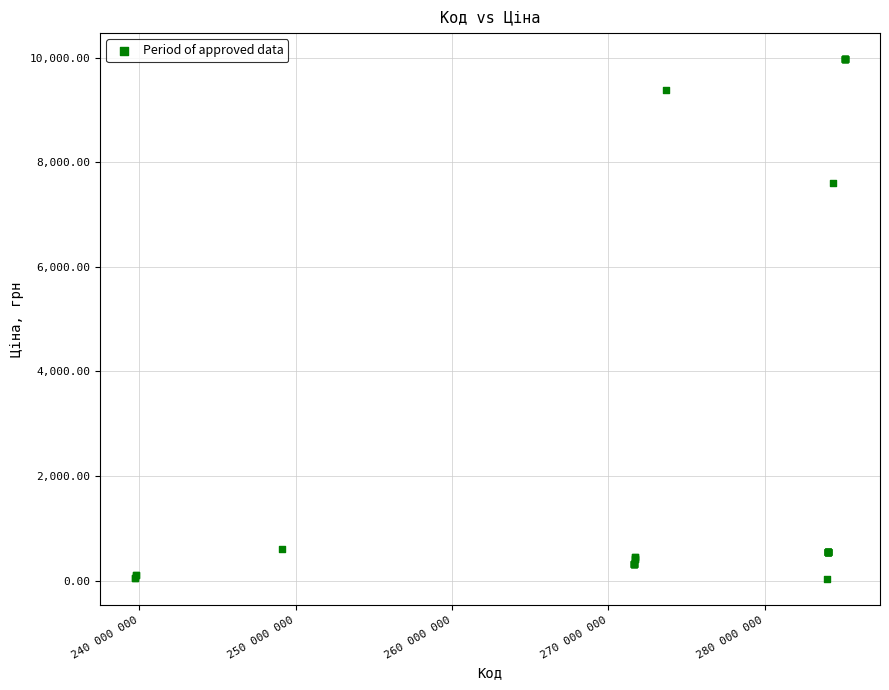

What Y value in the scatter plot is closest to 5003?

7596.5